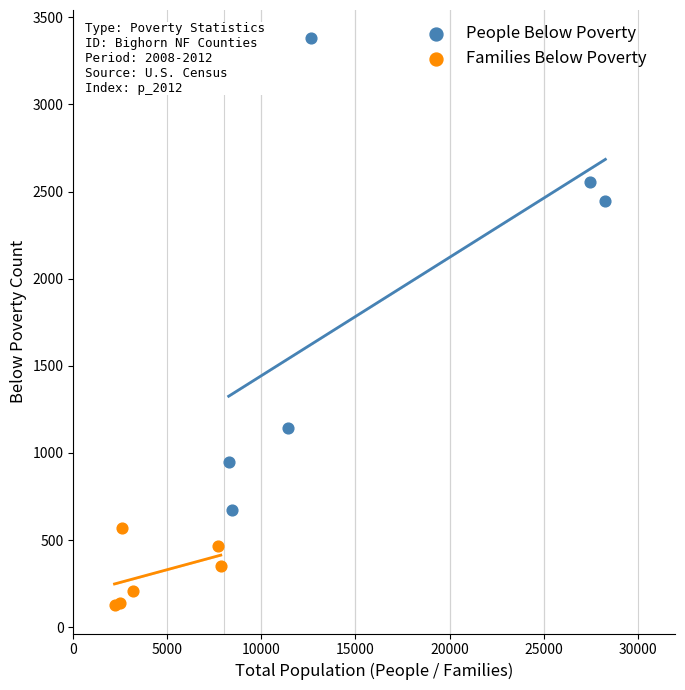

Which series reaches the maximum Y coordinate?

People Below Poverty